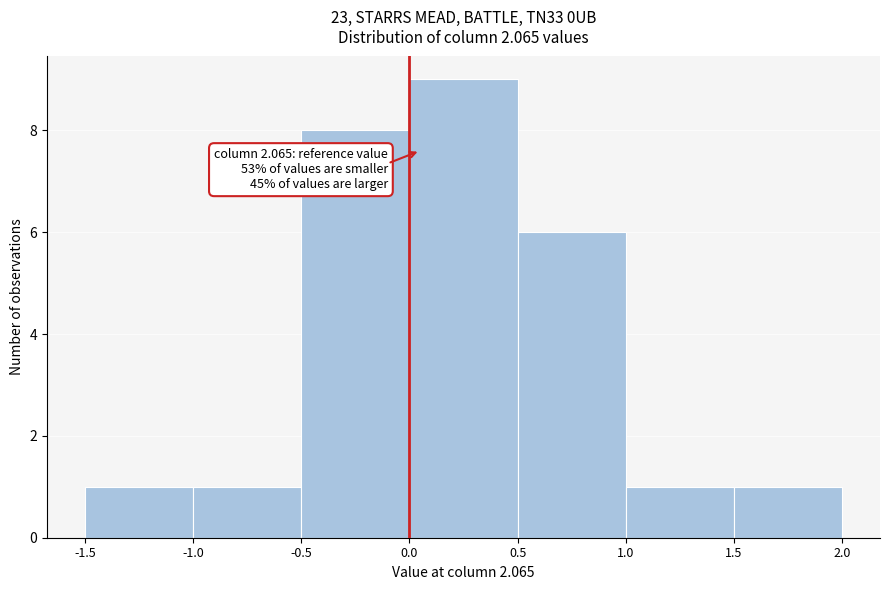

Which range on the x-axis has the tallest bar?

0.0 to 0.5